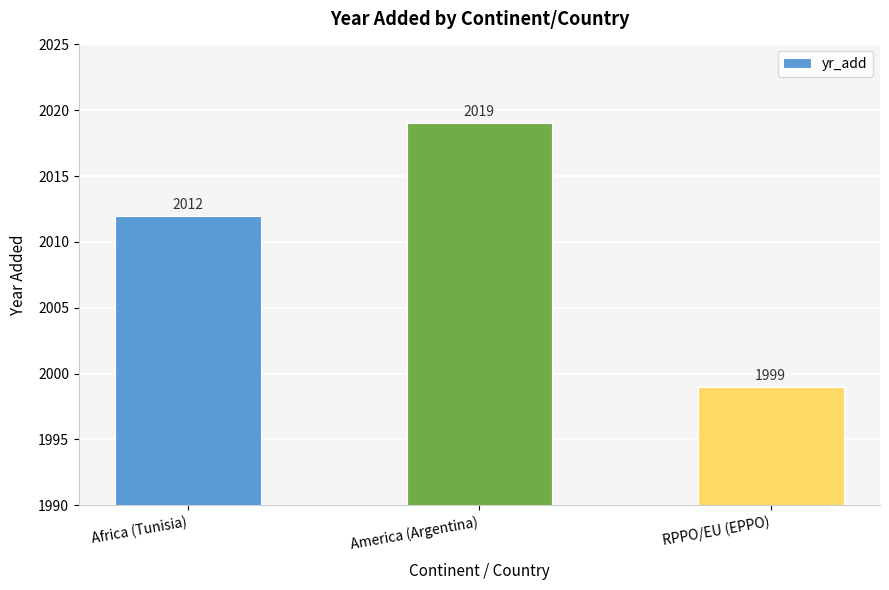

Which category has the highest value across all series?

America (Argentina)